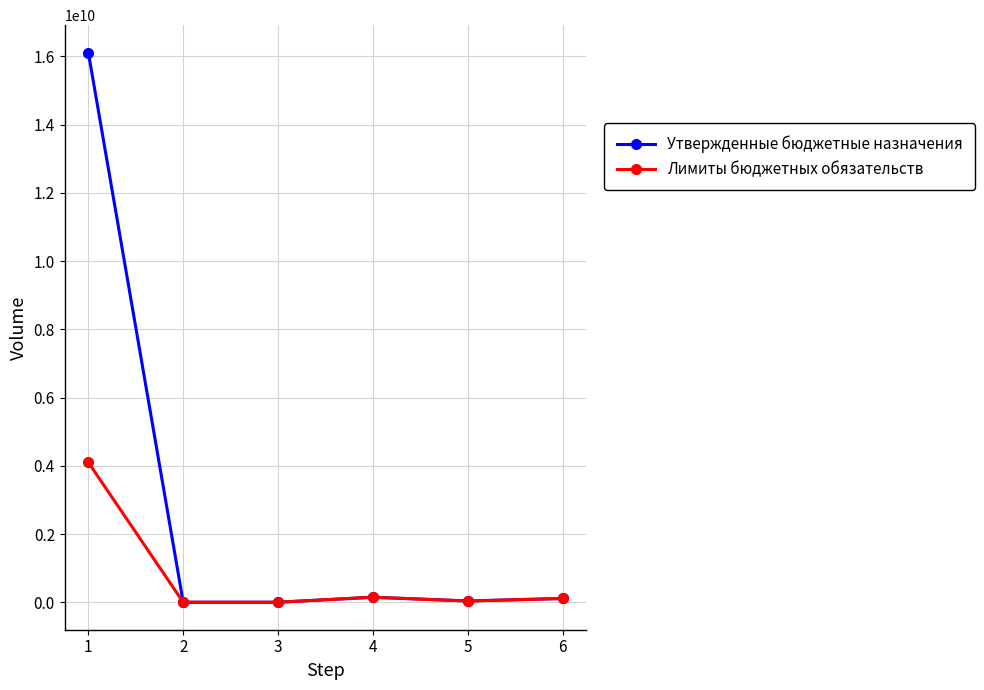

Which series has the widest spread of values?

Утвержденные бюджетные назначения